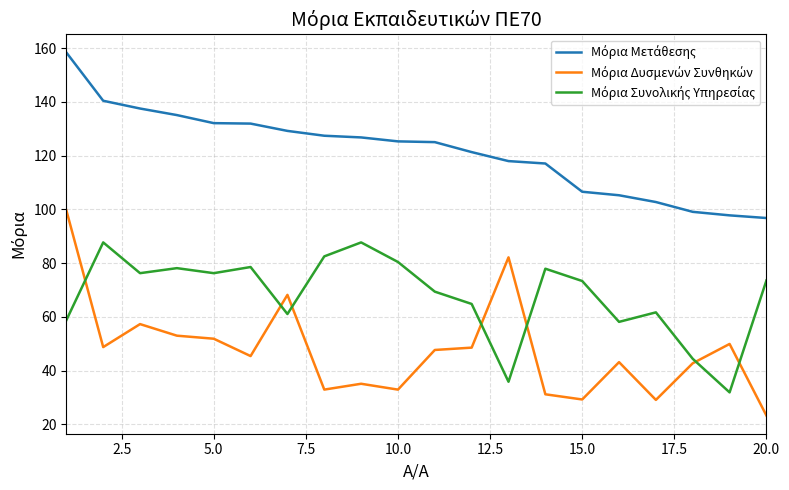

What is the greatest value displayed?

158.4